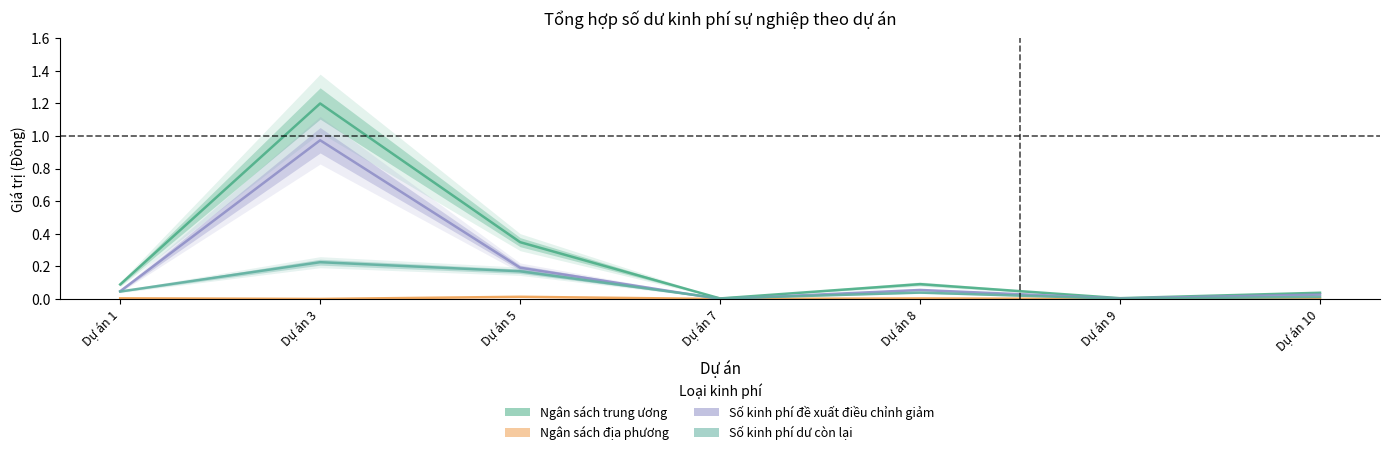

Which category has the lowest value across all series?

Dự án 7